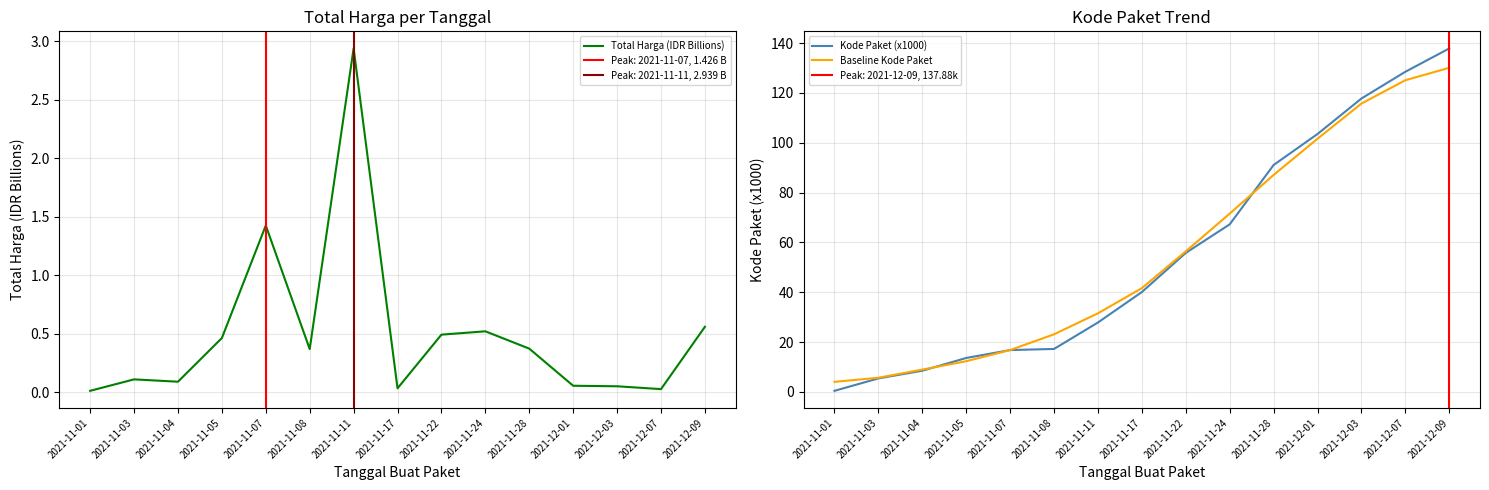

What is the greatest value displayed?

137.9